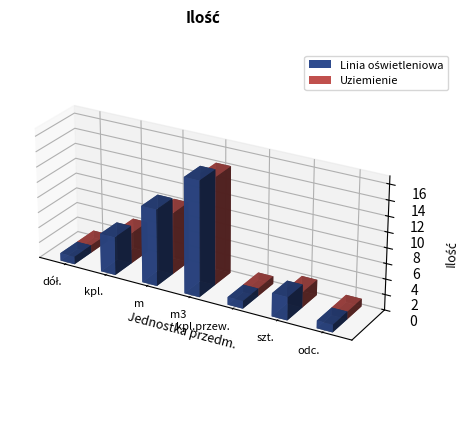

Count the values in the range 1 to 10.

6